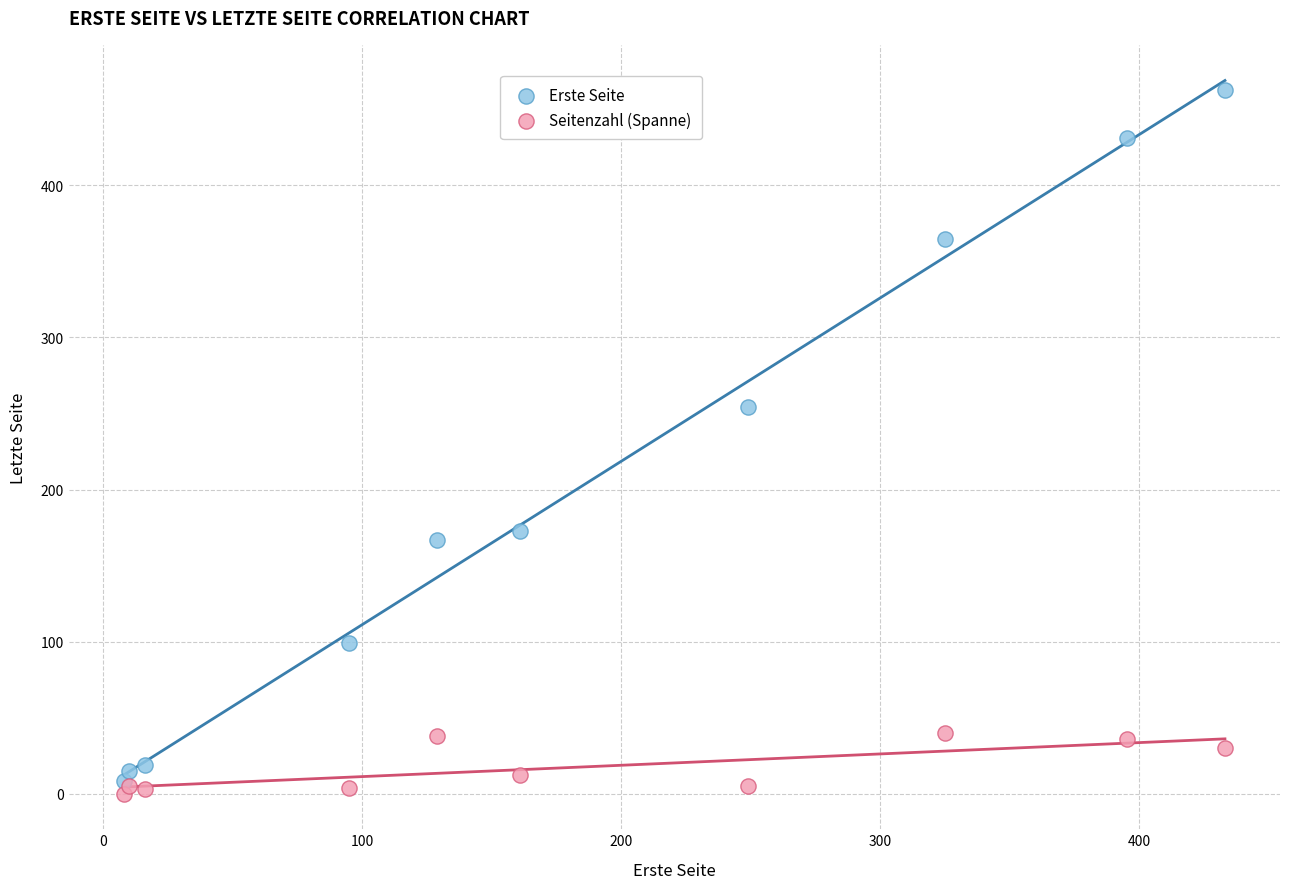

Which series has the largest Y range (max minus min)?

Erste Seite